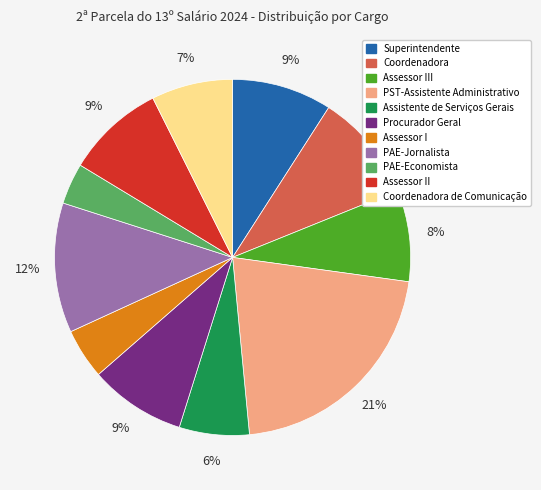

Which has a higher value, Coordenadora de Comunicação or Coordenadora?

Coordenadora